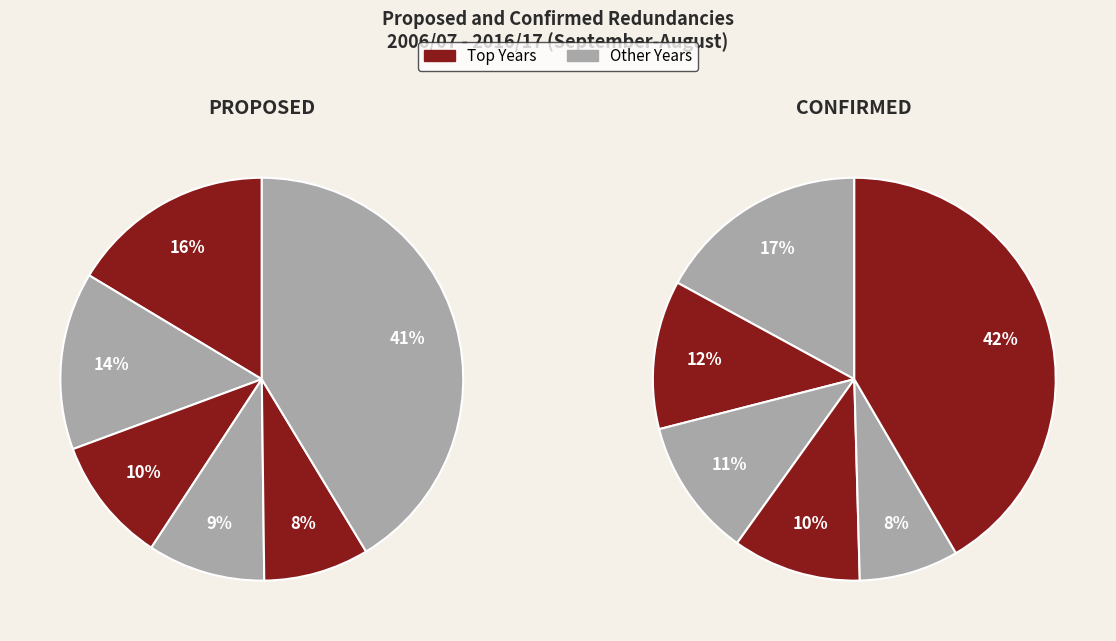

What percentage is the 16/17 slice, to the nearest percent?

7%